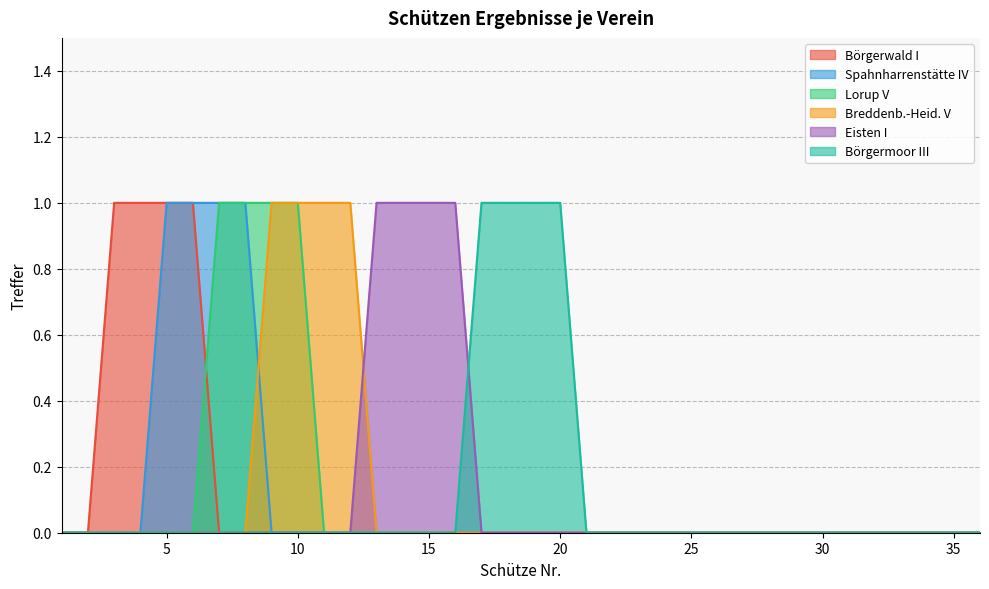

True or false: Börgerwald I and Breddenb.-Heid. V cross at least once.

False